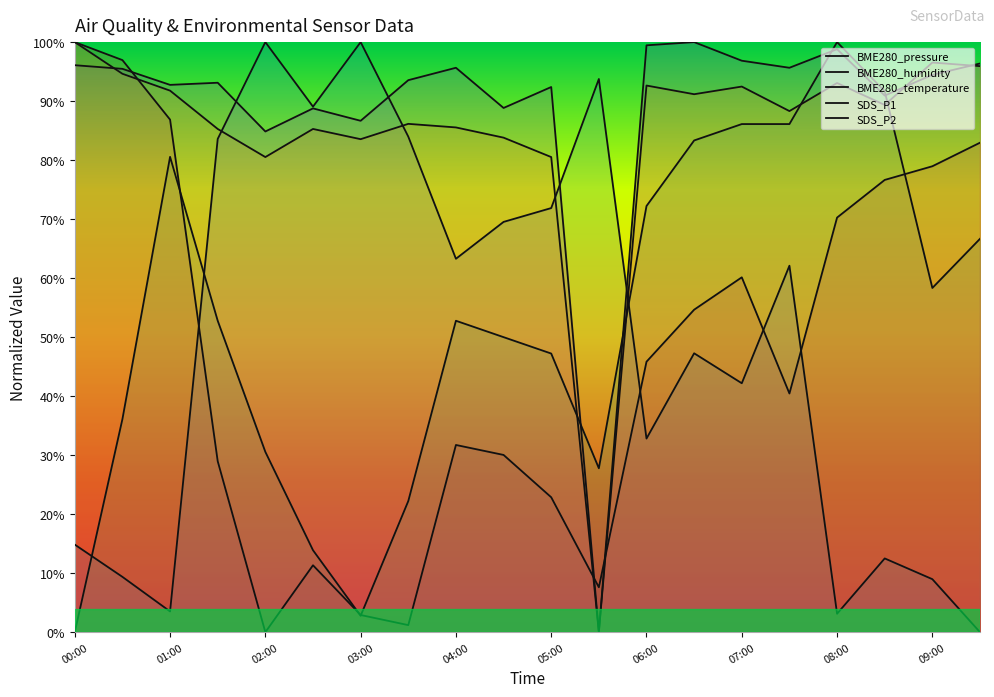

What is the average value of the SDS_P2 series?

0.8